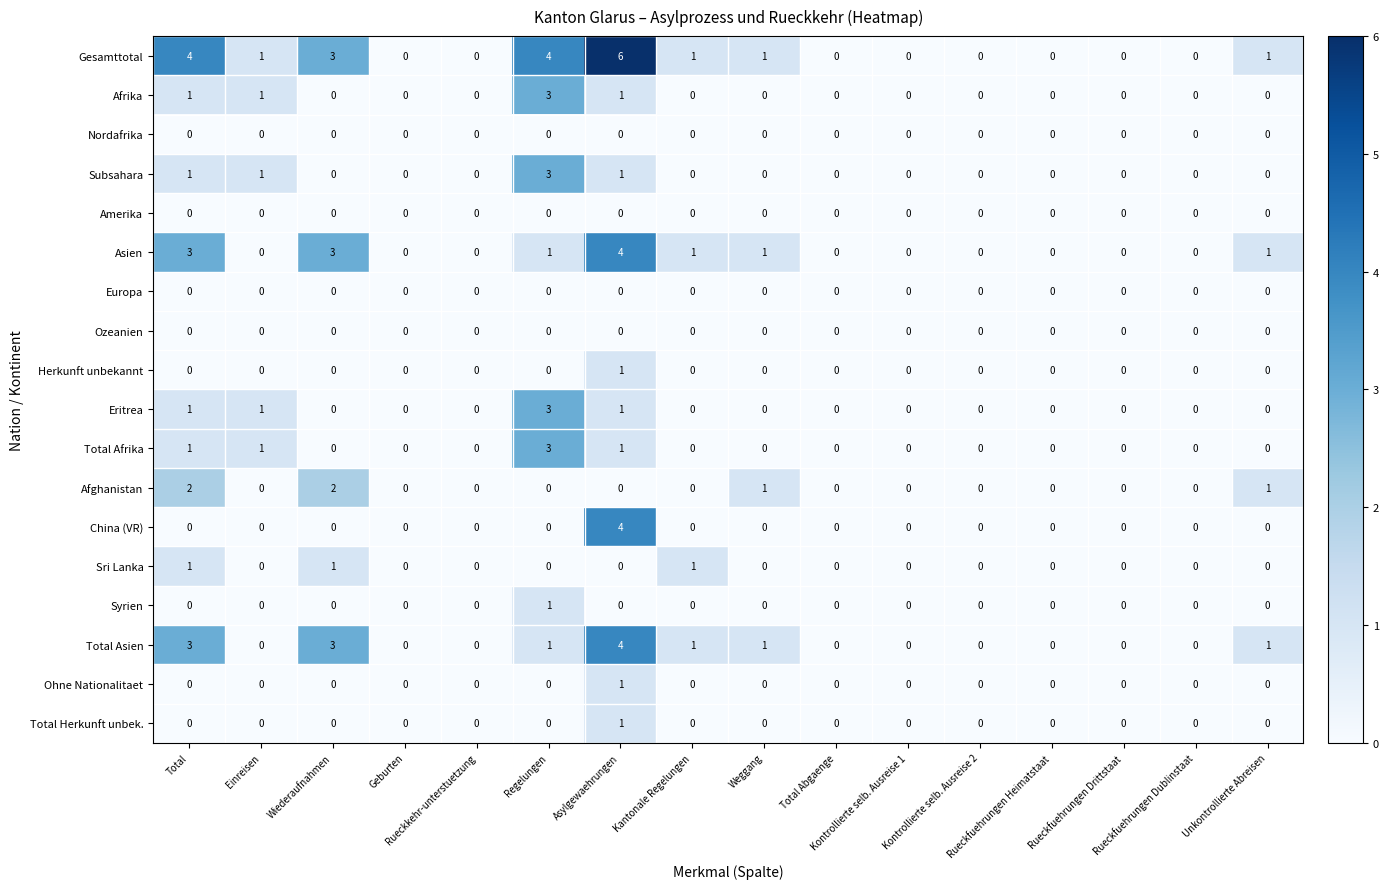

Which series has the largest total across all categories?

Gesamttotal